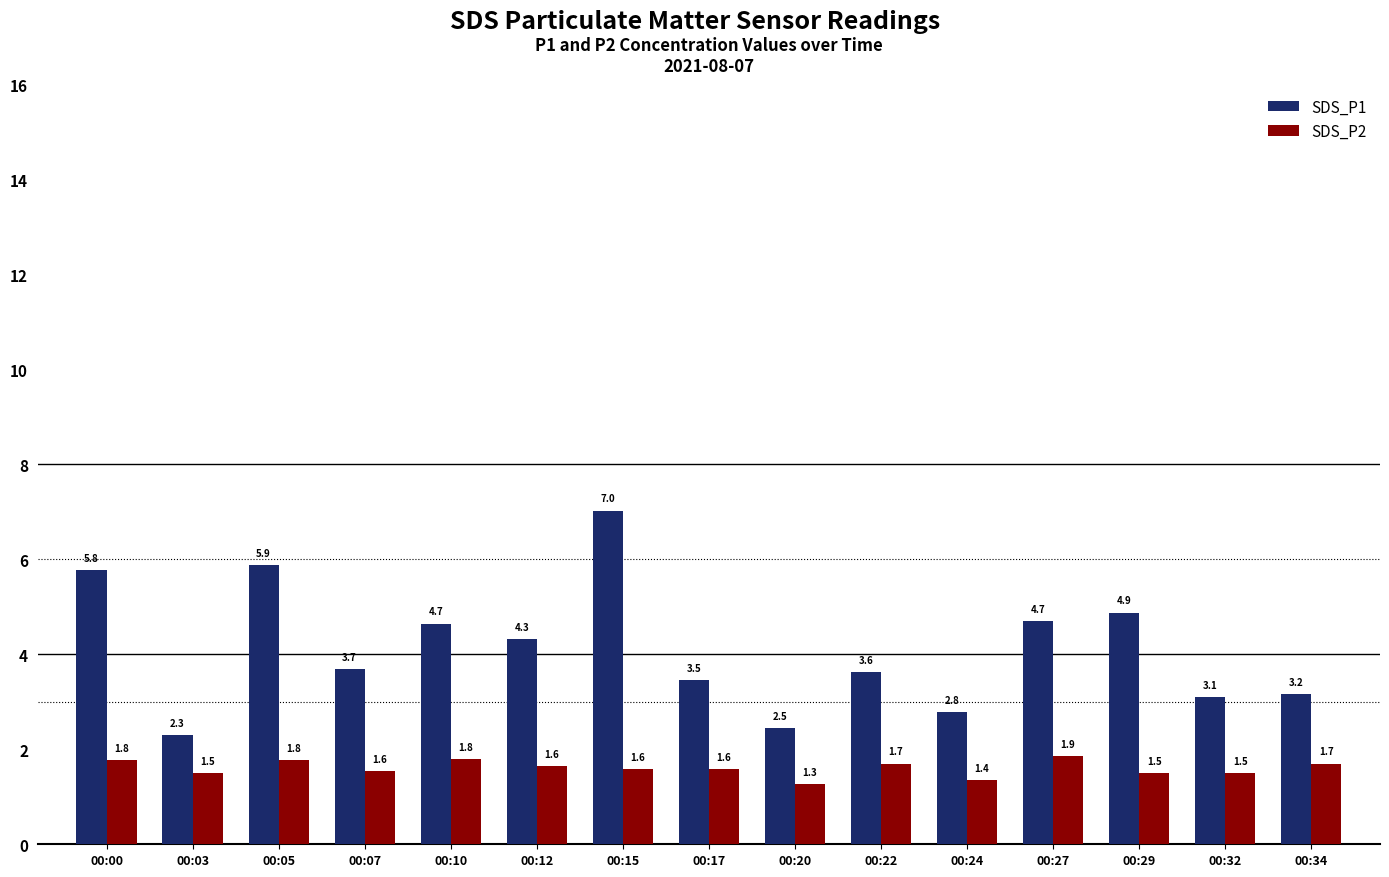

Which series has the widest spread of values?

SDS_P1